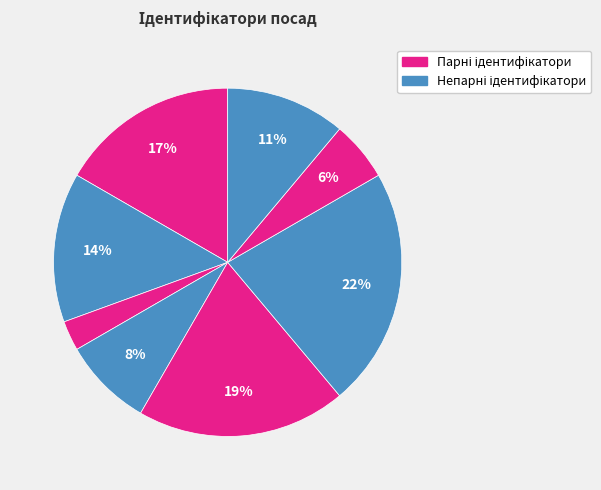

Is there a majority slice in this chart?

No